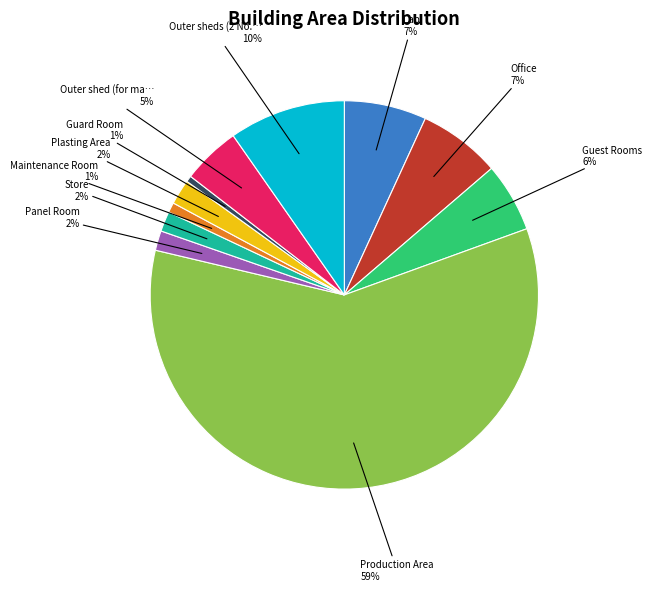

Does any single category account for the majority?

Yes